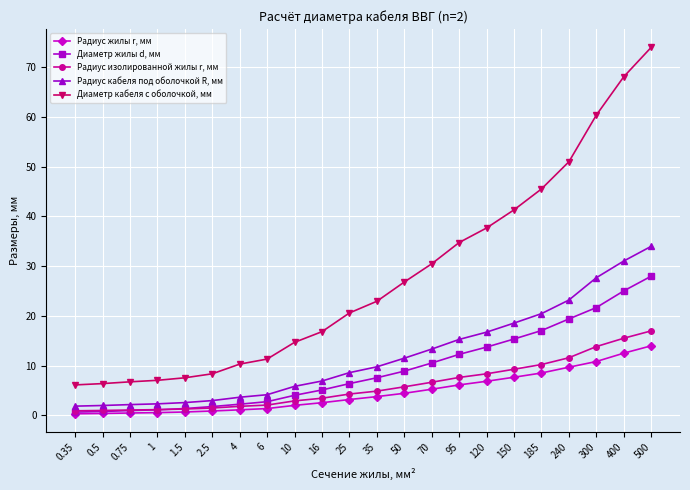

What position from the left is 6?

8